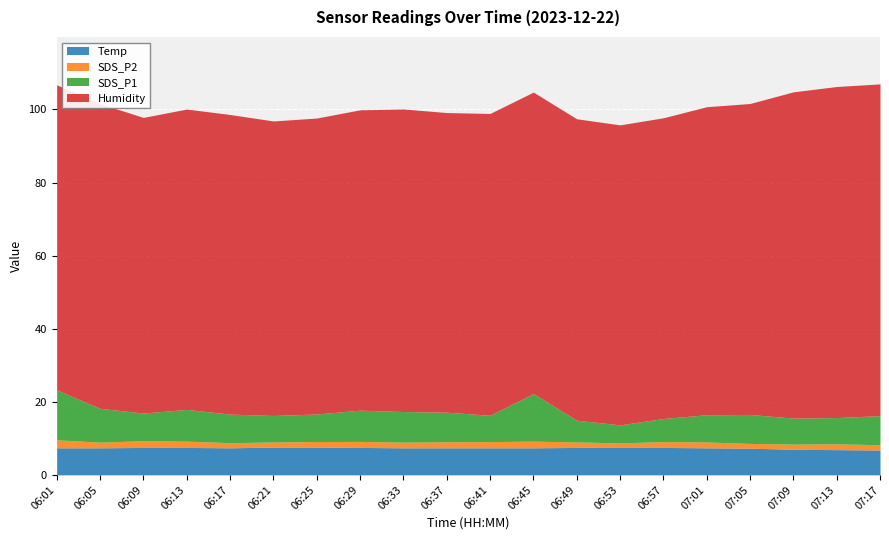

What are all the series names shown in the legend?

Temp, SDS_P2, SDS_P1, Humidity